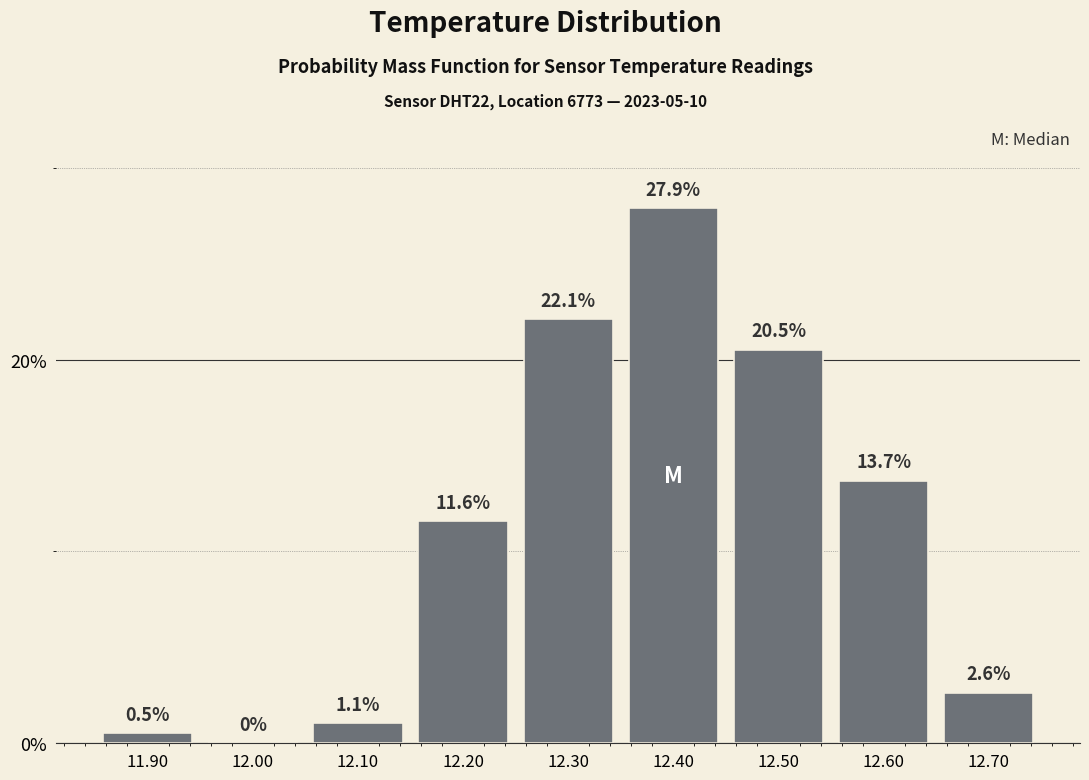

Reading left to right, list every bar in this chart as the range it spans on the x-axis followed by its height.

11.85 to 11.95: 0.5
11.95 to 12.05: 0.0
12.05 to 12.15: 1.1
12.15 to 12.25: 11.6
12.25 to 12.35: 22.1
12.35 to 12.45: 27.9
12.45 to 12.55: 20.5
12.55 to 12.65: 13.7
12.65 to 12.75: 2.6